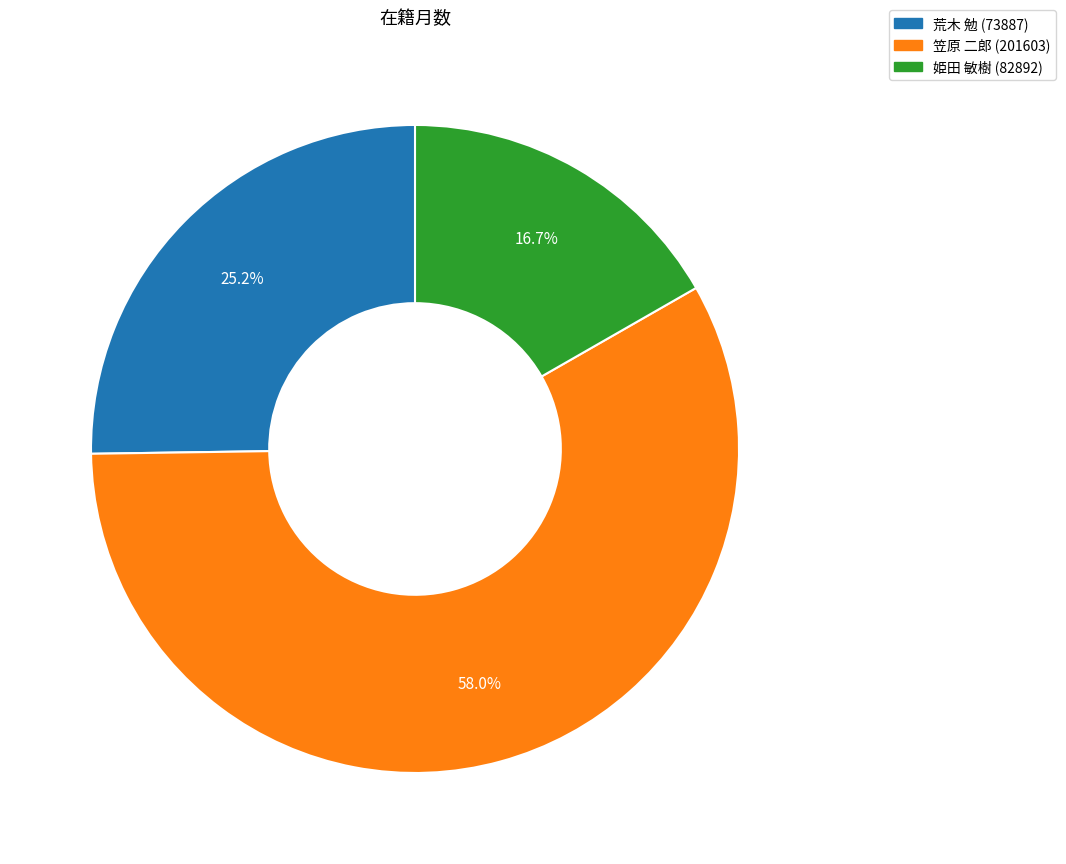

What is the ratio of the value at 荒木 勉 (73887) to the value at 姫田 敏樹 (82892)?

1.5